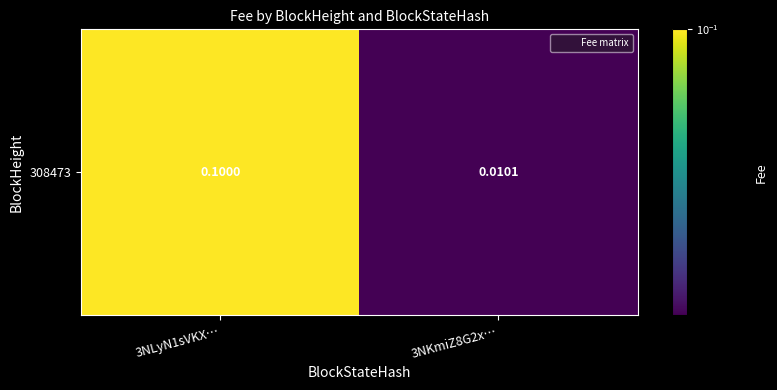

What value does the data have at 3NLyN1sVKX…?

0.1